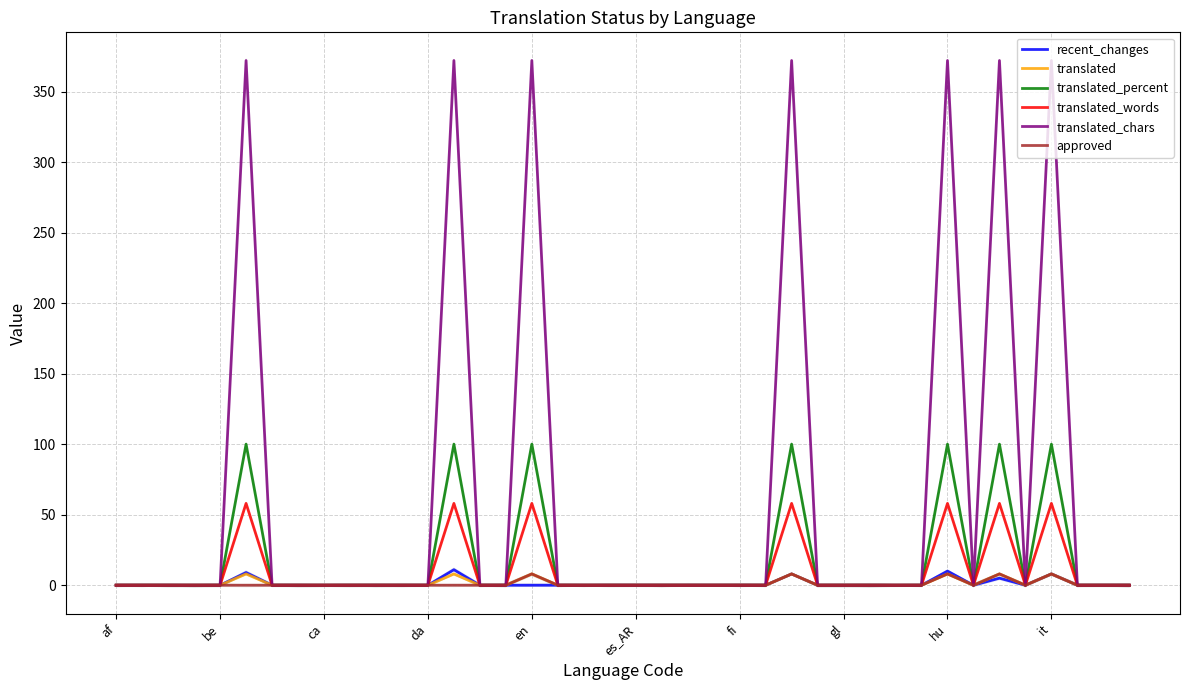

True or false: translated has a value of 5 at be.

False